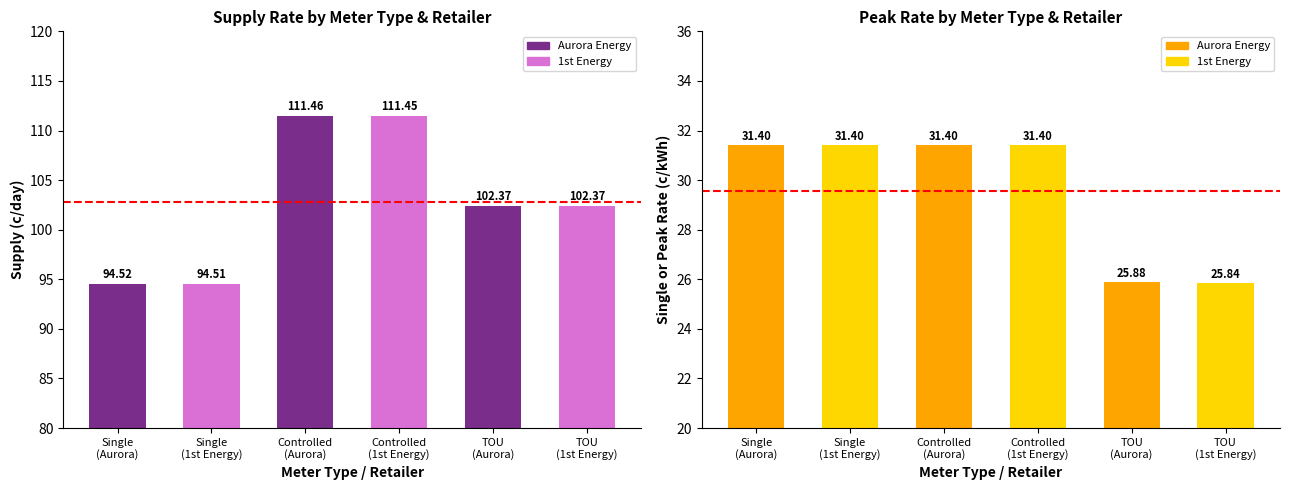

Count the number of data series in this chart.

2